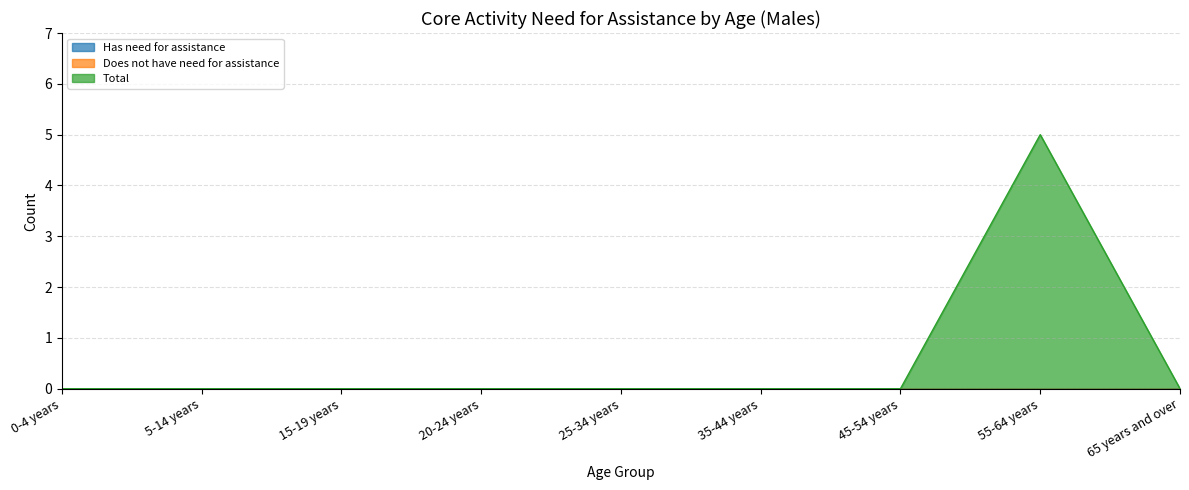

At which category does the chart reach its peak across all series?

55-64 years